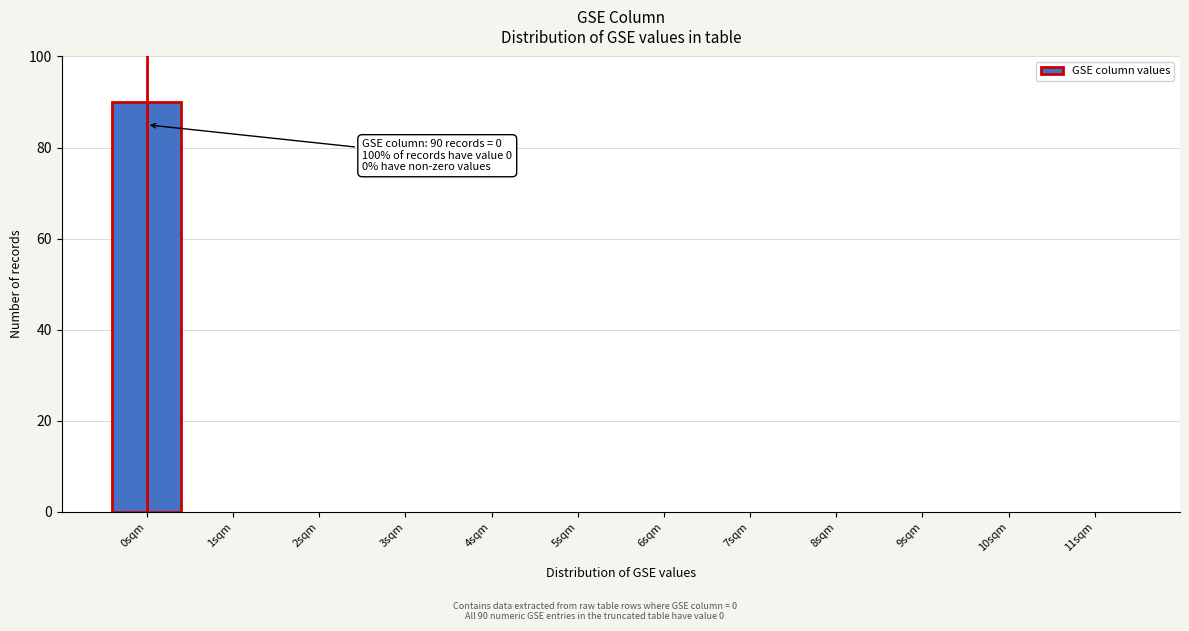

Reading left to right, transcribe all the data shown in this chart.

0sqm=90	1sqm=0	2sqm=0	3sqm=0	4sqm=0	5sqm=0	6sqm=0	7sqm=0	8sqm=0	9sqm=0	10sqm=0	11sqm=0